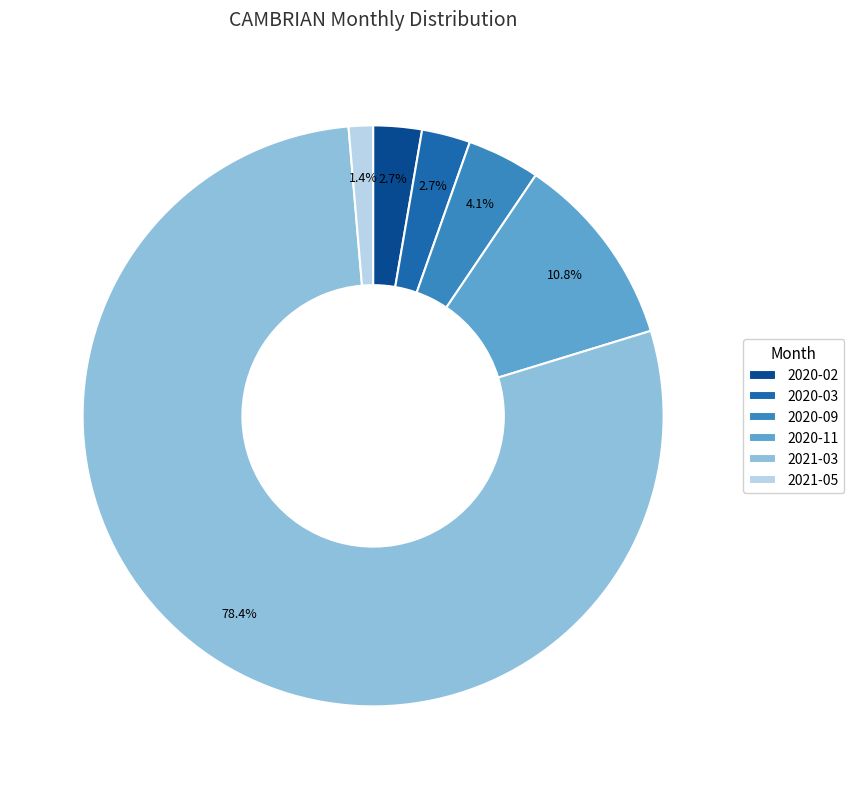

What percentage do 2020-03 and 2020-11 together represent?

13.5%